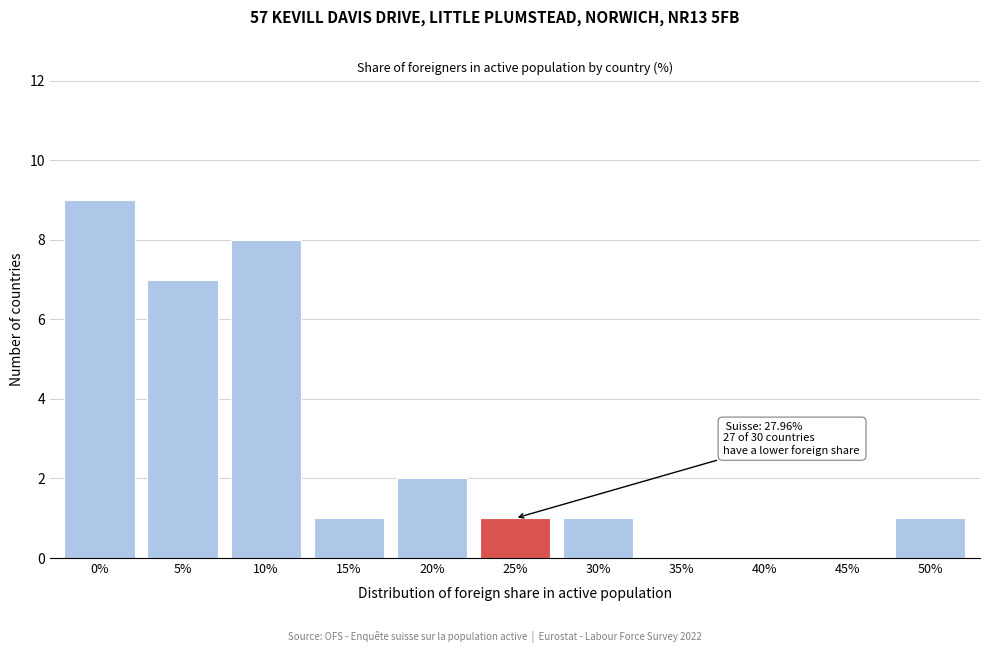

Reading left to right, extract all data points from this chart.

0%=9	5%=7	10%=8	15%=1	20%=2	25%=1	30%=1	35%=0	40%=0	45%=0	50%=1